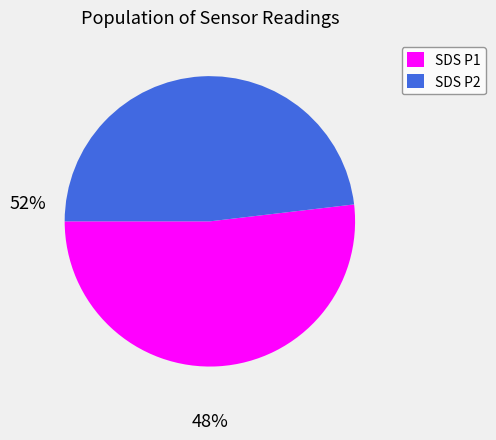

Which slice is the largest?

SDS P1